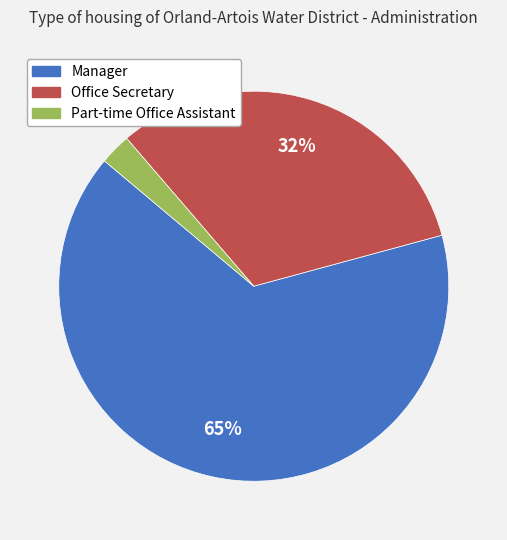

Is there any slice that represents more than half of the pie?

Yes